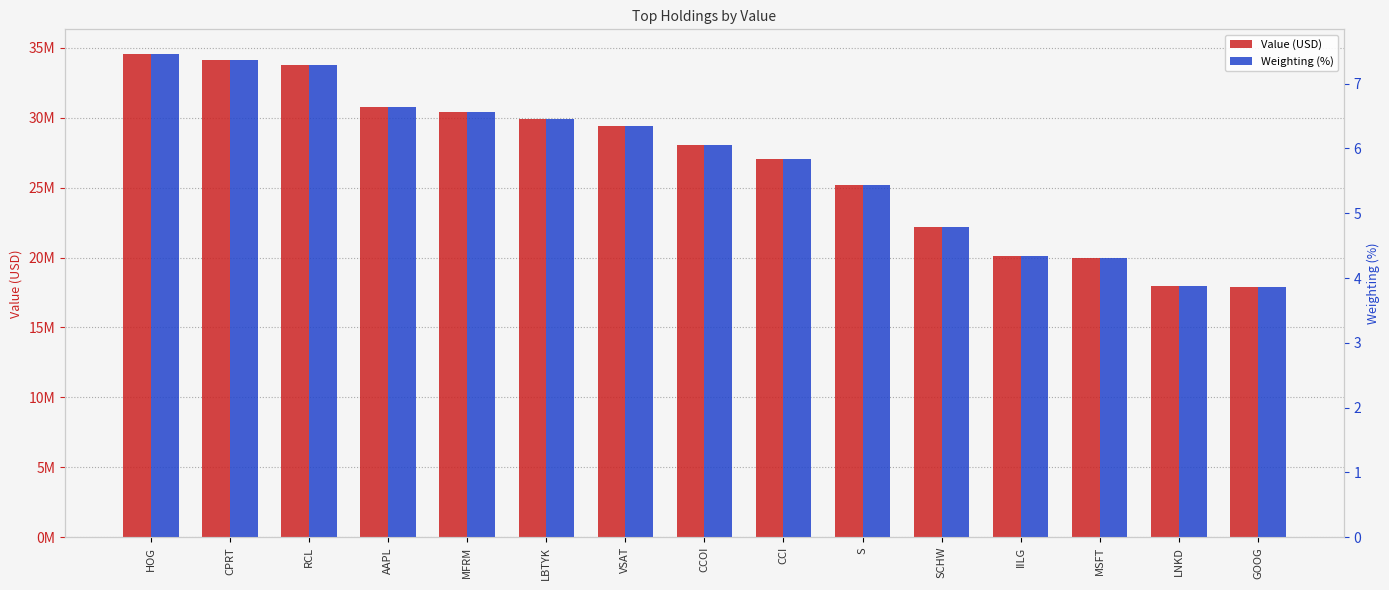

What is the total value across all series at GOOG?

17879003.9